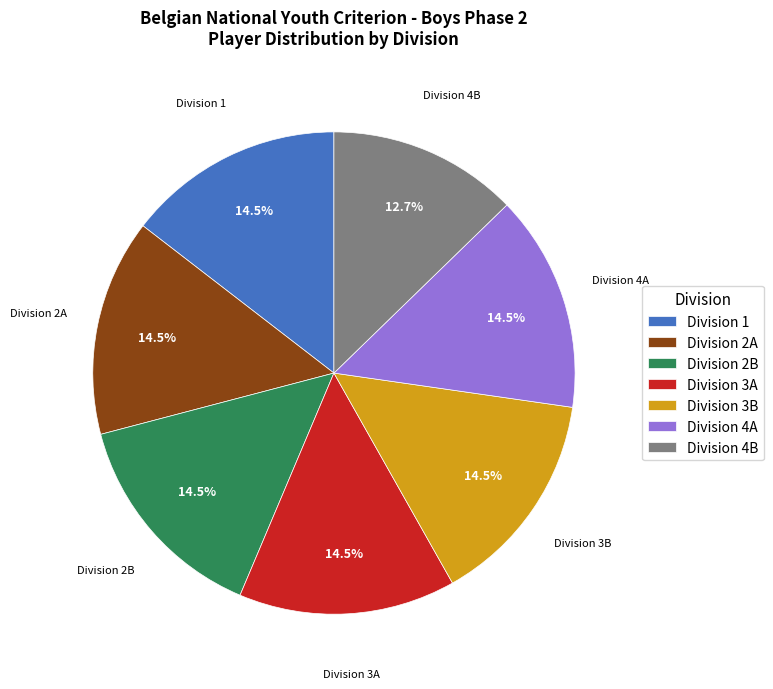

Which slice is the smallest?

Division 4B